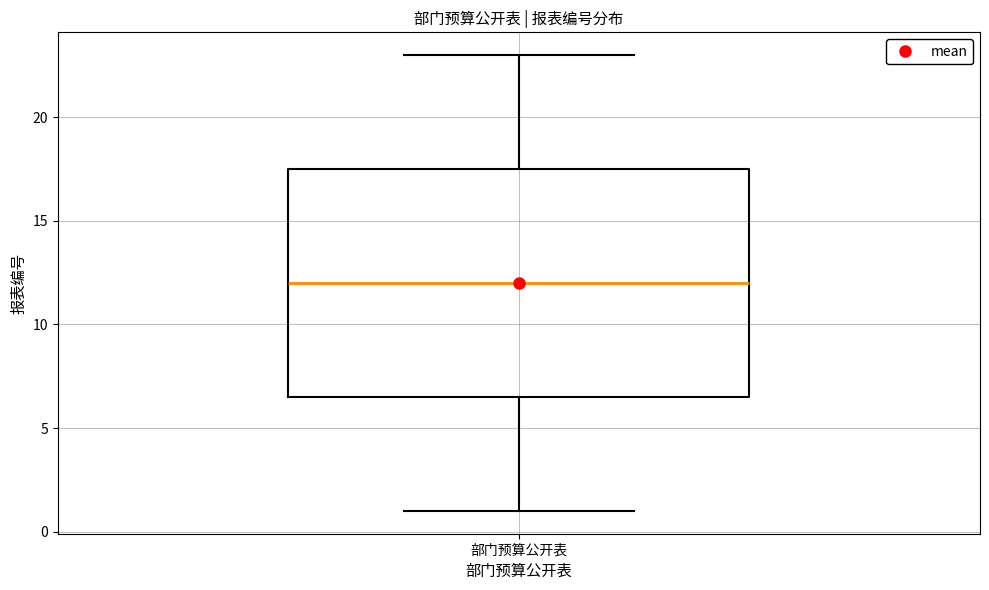

Where does the upper whisker of the box for 部门预算公开表 end on the y-axis? The values are not printed on the chart, so give them approximately, as read against the axis.

23.0